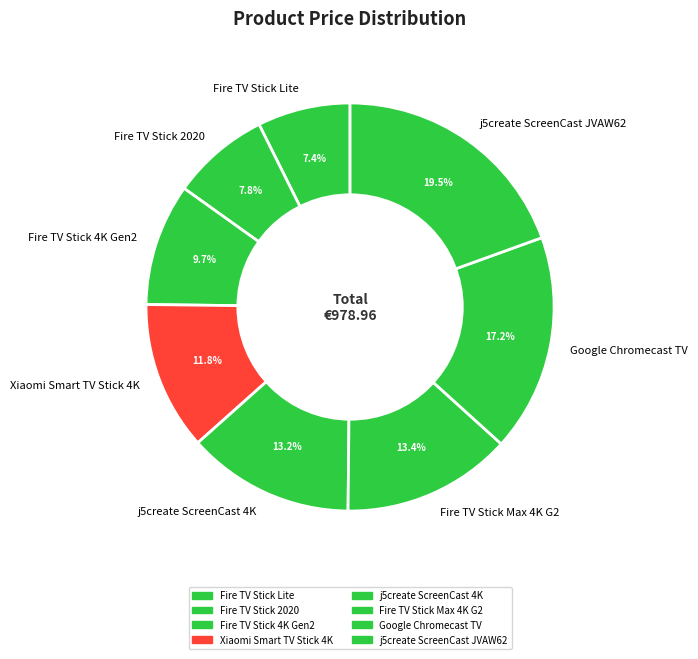

To the nearest percent, what percentage of the pie is Fire TV Stick 2020?

8%